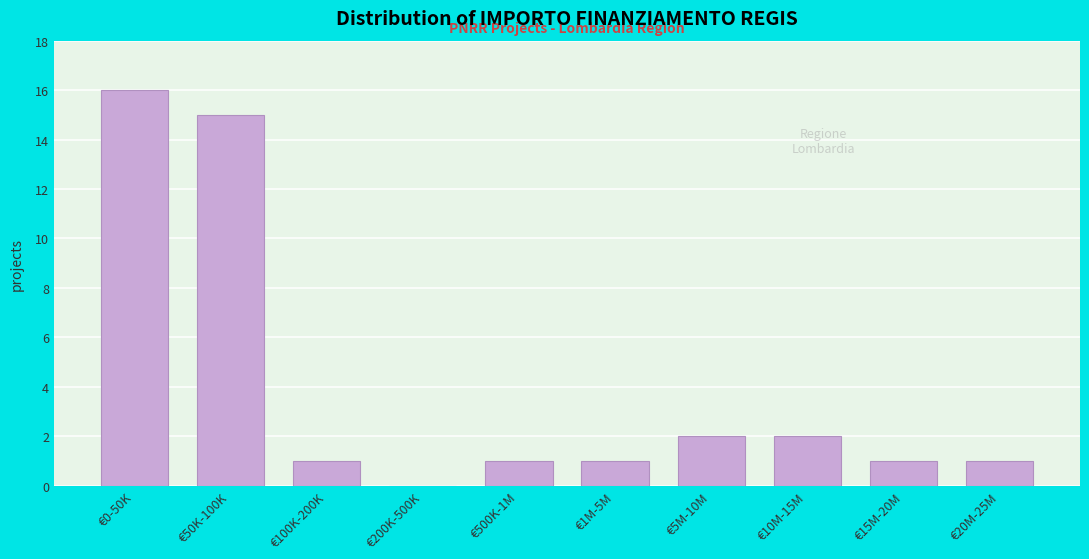

Reading left to right, transcribe all the data shown in this chart.

€0-50K=16	€50K-100K=15	€100K-200K=1	€200K-500K=0	€500K-1M=1	€1M-5M=1	€5M-10M=2	€10M-15M=2	€15M-20M=1	€20M-25M=1